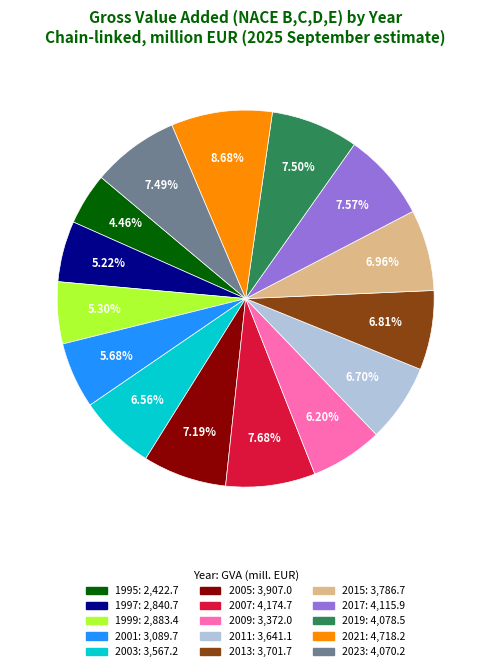

Count the number of slices in the pie.

15